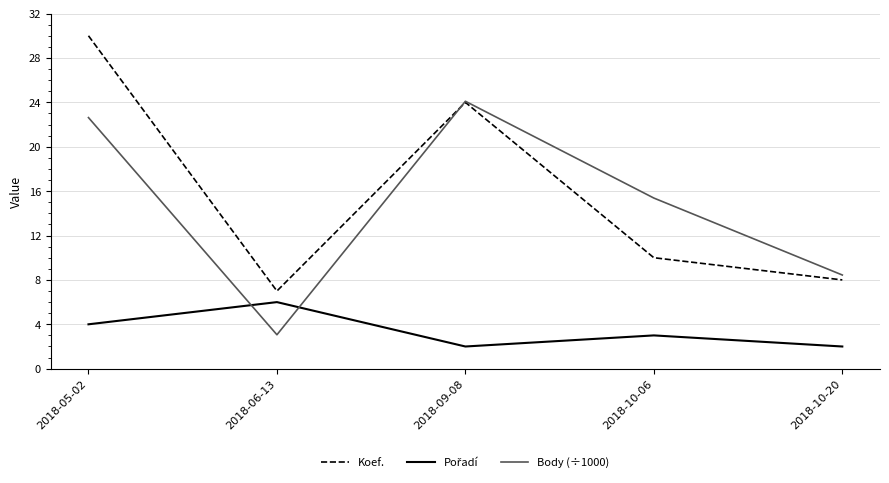

What is the average value of the Body (÷1000) series?

14.7